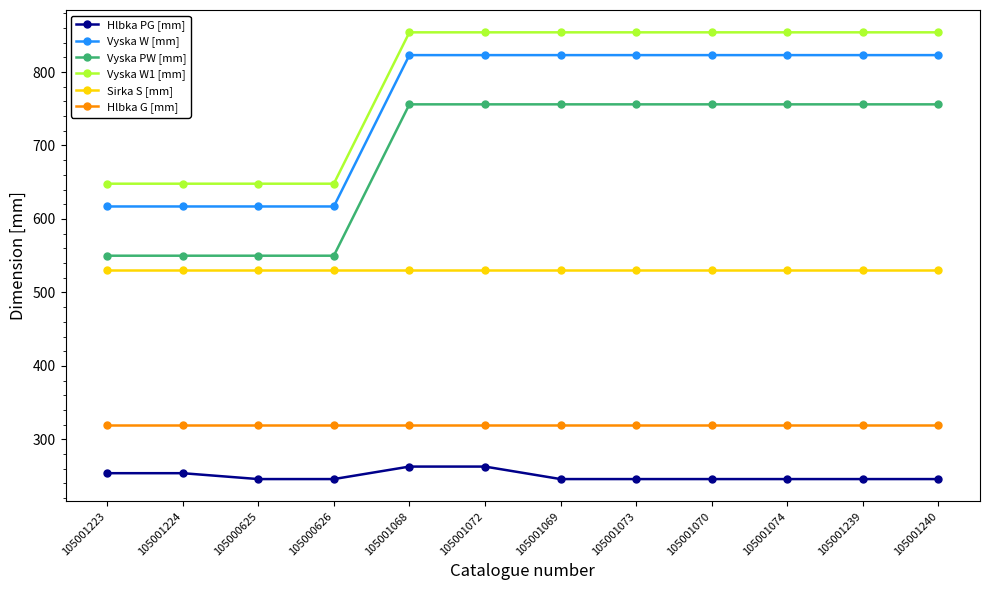

What value does the Hlbka PG [mm] series have at 105000625, to the nearest 5?

245